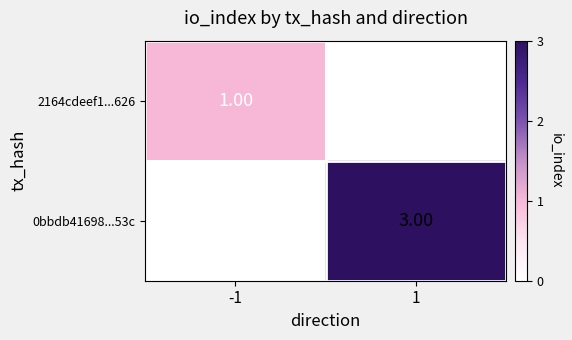

Which series changed the most between -1 and 1?

0bbdb41698...53c